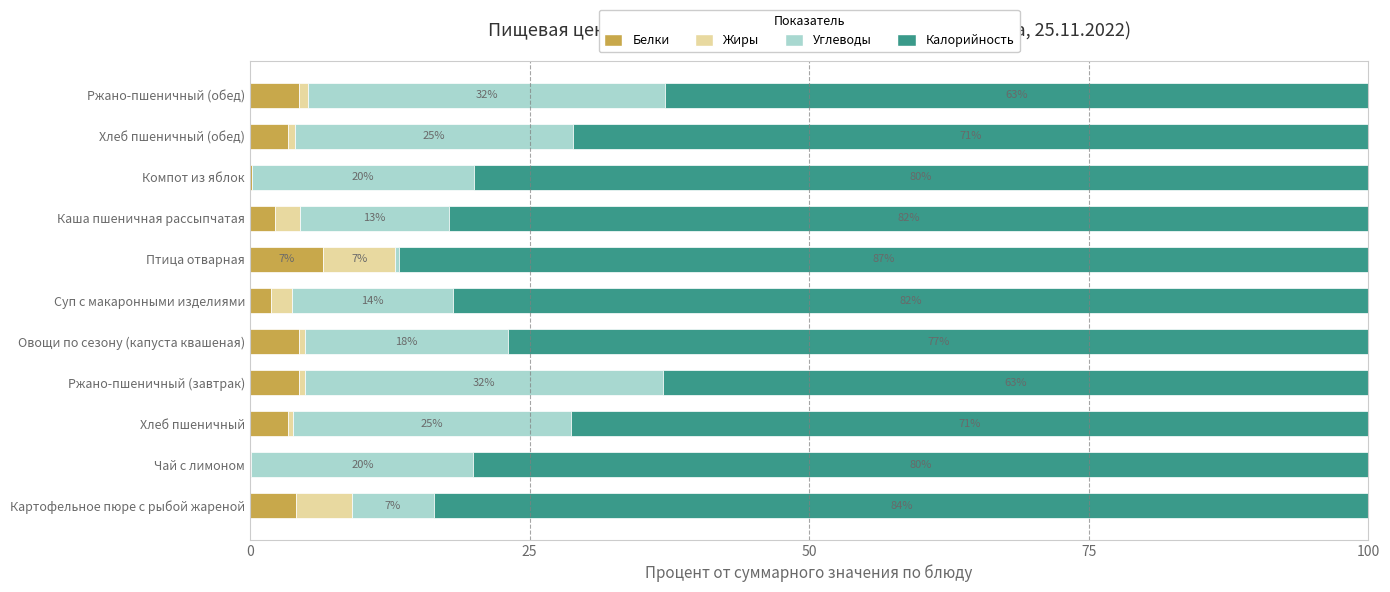

Count the number of categories in the chart.

11